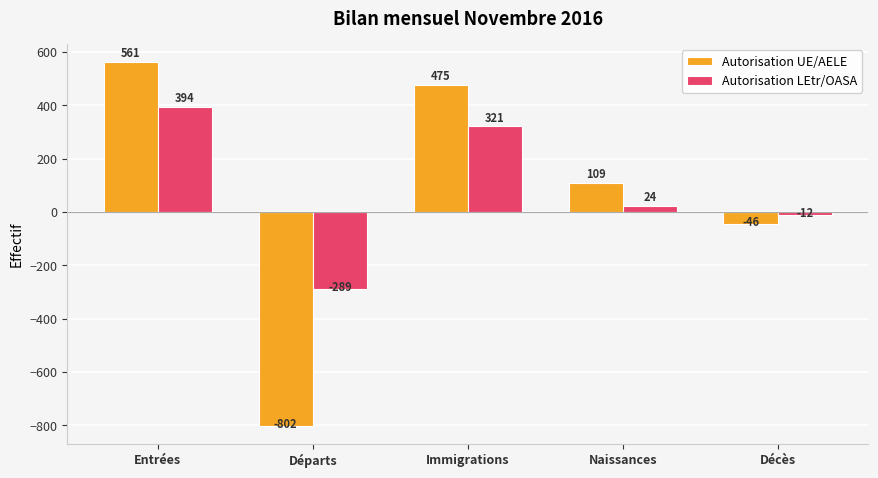

Is it true that Autorisation LEtr/OASA equals -289 at Départs?

True